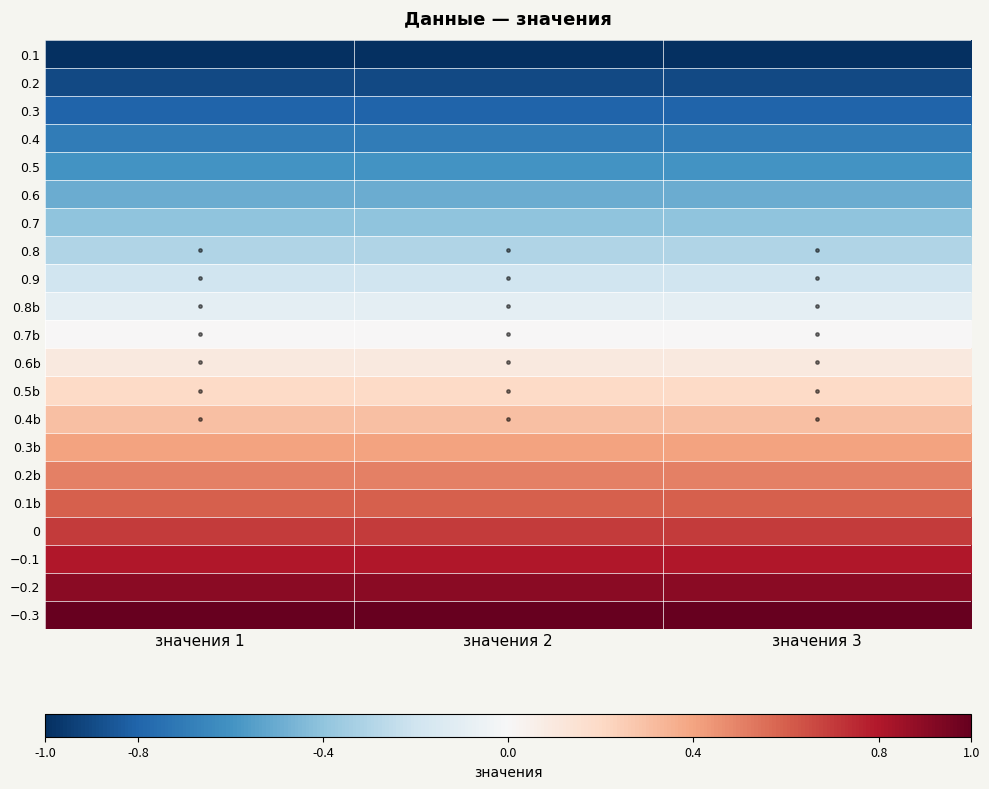

Reading left to right, transcribe all the data shown in this chart.

0.1: значения 1=-1.0	значения 2=-1.0	значения 3=-1.0
0.2: значения 1=-0.9	значения 2=-0.9	значения 3=-0.9
0.3: значения 1=-0.8	значения 2=-0.8	значения 3=-0.8
0.4: значения 1=-0.7	значения 2=-0.7	значения 3=-0.7
0.5: значения 1=-0.6	значения 2=-0.6	значения 3=-0.6
0.6: значения 1=-0.5	значения 2=-0.5	значения 3=-0.5
0.7: значения 1=-0.4	значения 2=-0.4	значения 3=-0.4
0.8: значения 1=-0.3	значения 2=-0.3	значения 3=-0.3
0.9: значения 1=-0.2	значения 2=-0.2	значения 3=-0.2
0.8b: значения 1=-0.1	значения 2=-0.1	значения 3=-0.1
0.7b: значения 1=0.0	значения 2=0.0	значения 3=0.0
0.6b: значения 1=0.1	значения 2=0.1	значения 3=0.1
0.5b: значения 1=0.2	значения 2=0.2	значения 3=0.2
0.4b: значения 1=0.3	значения 2=0.3	значения 3=0.3
0.3b: значения 1=0.4	значения 2=0.4	значения 3=0.4
0.2b: значения 1=0.5	значения 2=0.5	значения 3=0.5
0.1b: значения 1=0.6	значения 2=0.6	значения 3=0.6
0: значения 1=0.7	значения 2=0.7	значения 3=0.7
−0.1: значения 1=0.8	значения 2=0.8	значения 3=0.8
−0.2: значения 1=0.9	значения 2=0.9	значения 3=0.9
−0.3: значения 1=1.0	значения 2=1.0	значения 3=1.0